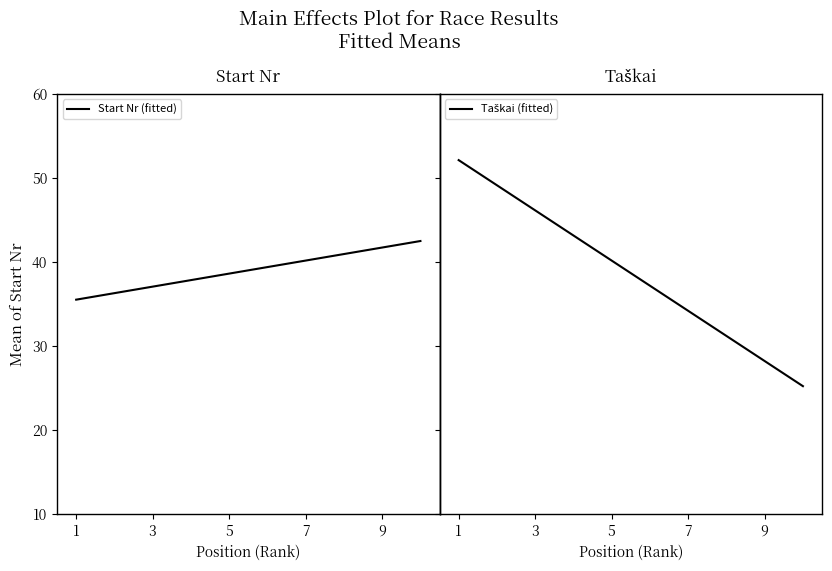

Count the number of data series in this chart.

2